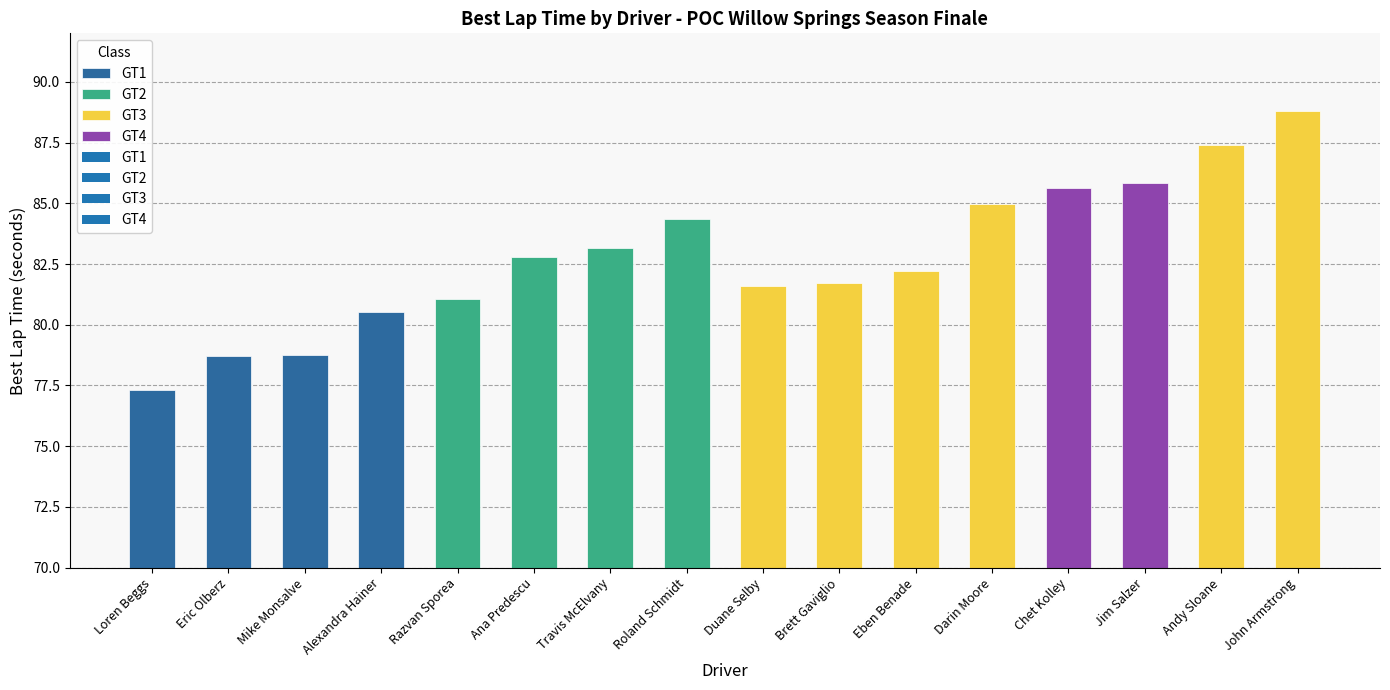

Reading left to right, transcribe all the data shown in this chart.

Loren Beggs=77.3	Eric Olberz=78.7	Mike Monsalve=78.7	Alexandra Hainer=80.5	Razvan Sporea=81.1	Ana Predescu=82.8	Travis McElvany=83.2	Roland Schmidt=84.3	Duane Selby=81.6	Brett Gaviglio=81.7	Eben Benade=82.2	Darin Moore=85.0	Chet Kolley=85.6	Jim Salzer=85.8	Andy Sloane=87.4	John Armstrong=88.8